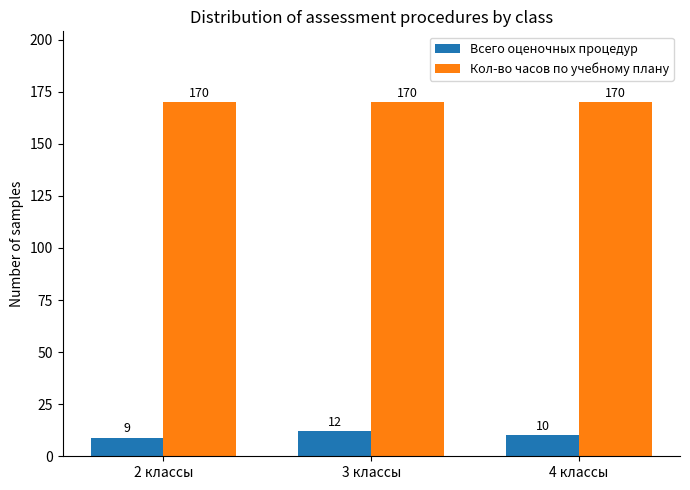

What is the difference between the second highest and minimum values in the Всего оценочных процедур series?

1